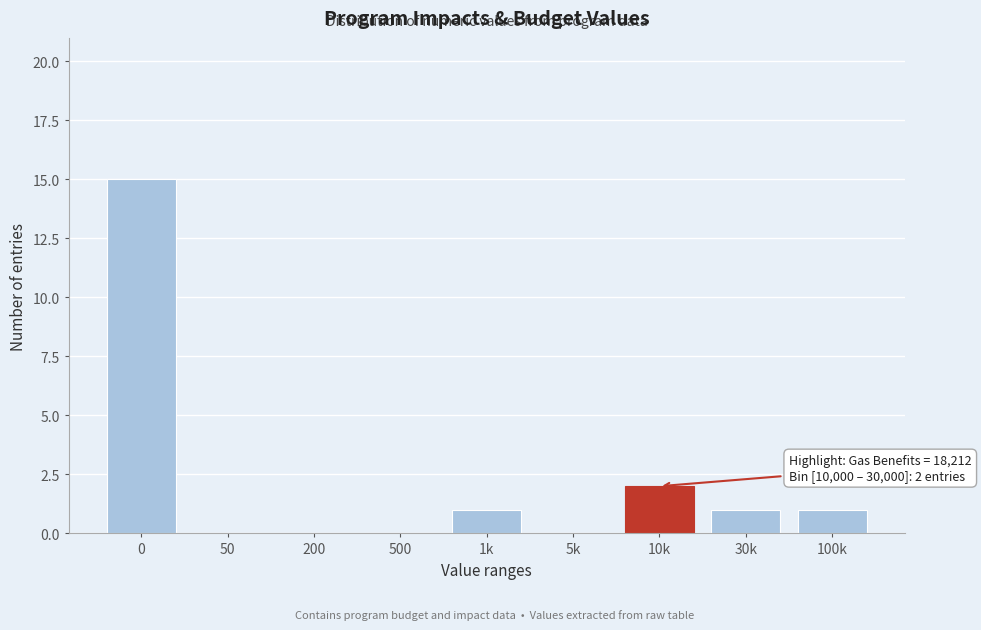

Reading left to right, what are all the values shown in this chart?

0=15	50=0	200=0	500=0	1k=1	5k=0	10k=2	30k=1	100k=1